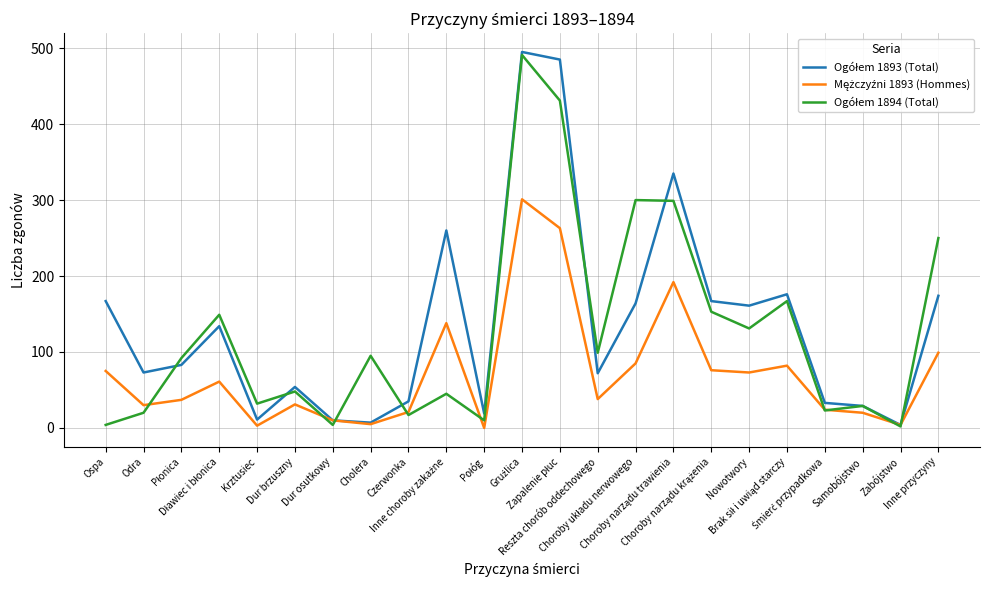

What is the maximum value shown in the chart?

495